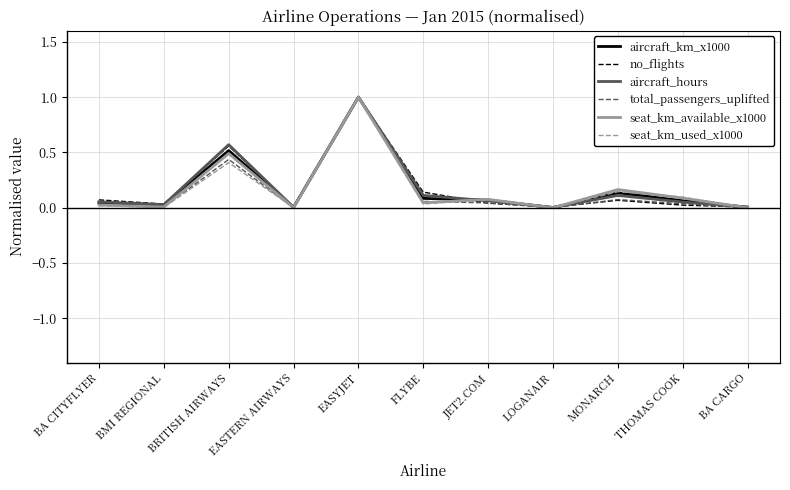

What is the highest value of the no_flights series?

1.0